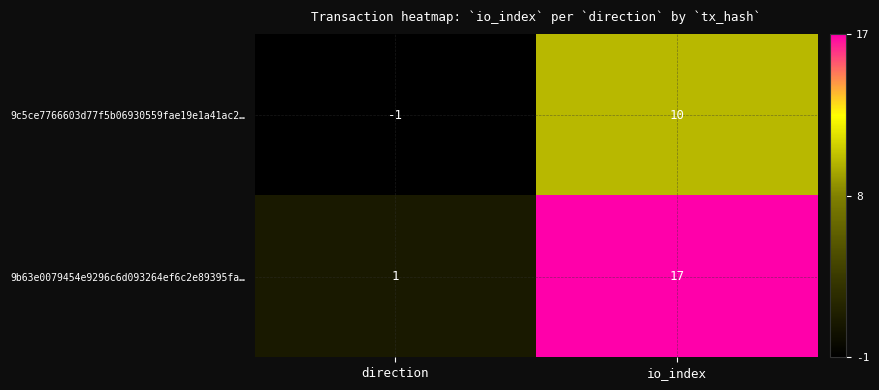

Which series has the largest range (max minus min)?

9b63e0079454e9296c6d093264ef6c2e89395fa…